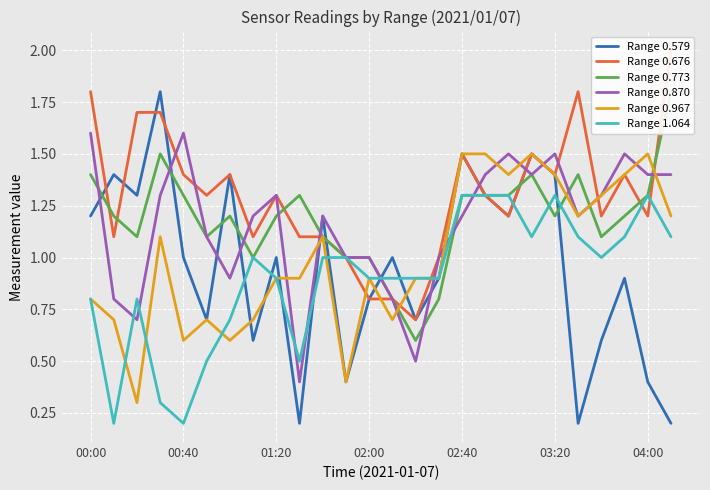

Where does the Range 0.773 series first go above 1?

00:00